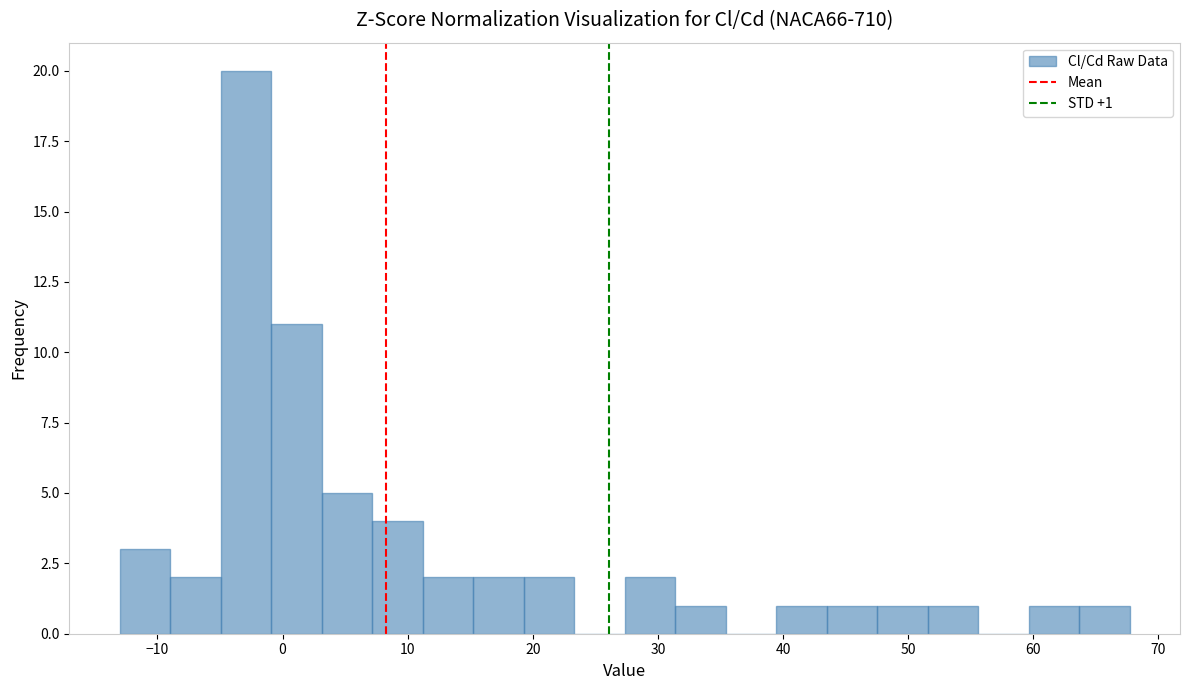

Over which range of the x-axis is the bar tallest?

-5 to -1